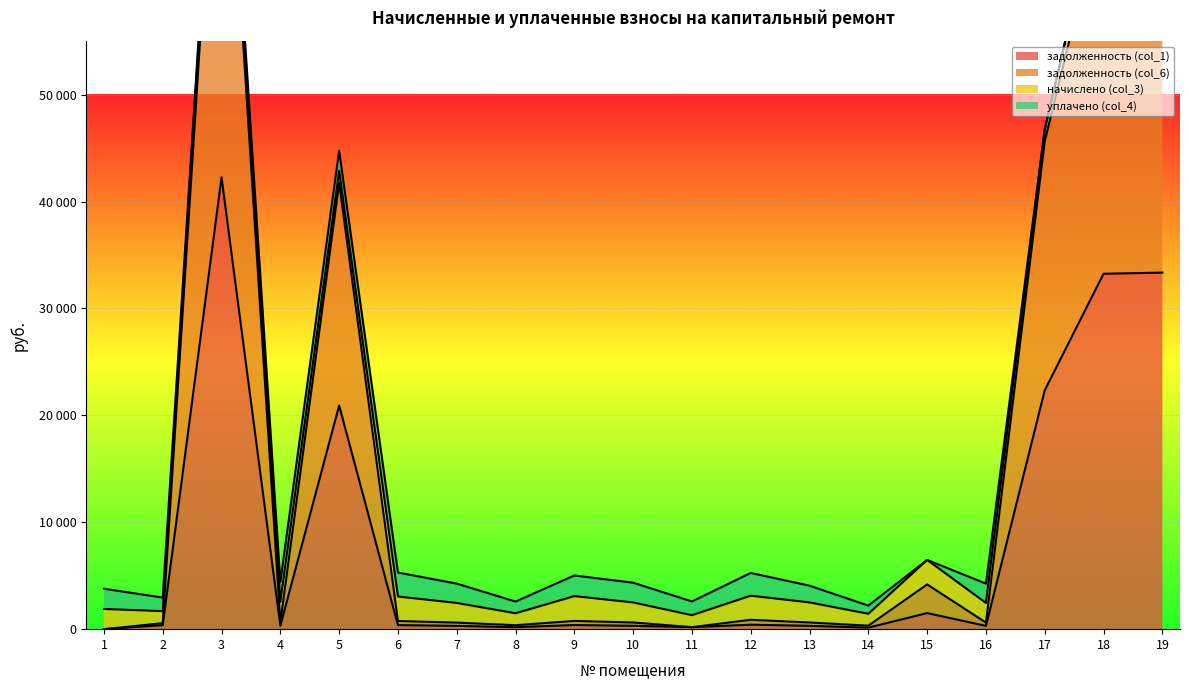

True or false: задолженность (col_6) has more than 1 points higher than both neighbors.

True